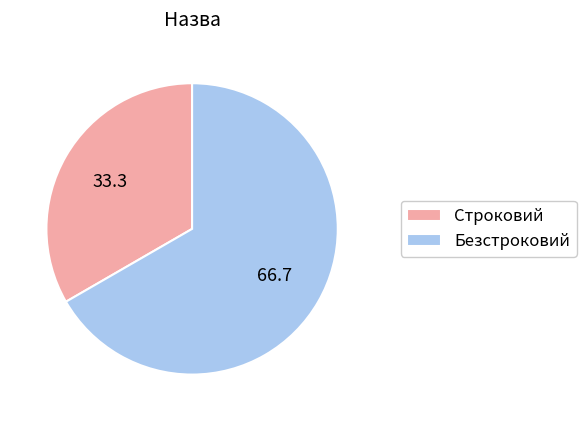

What is the majority slice?

Безстроковий